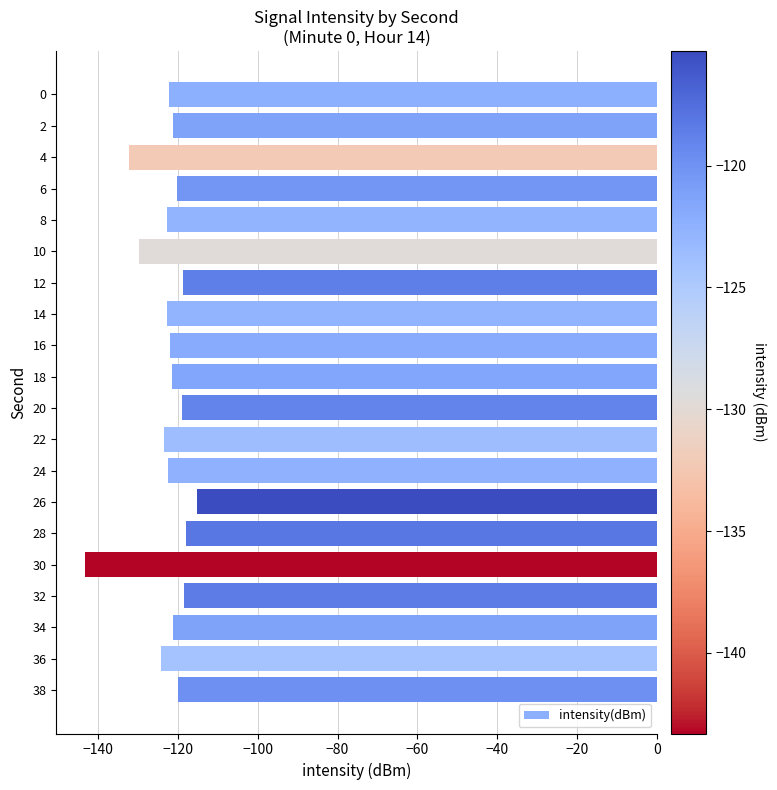

What is the difference between the maximum and second lowest values?

16.9